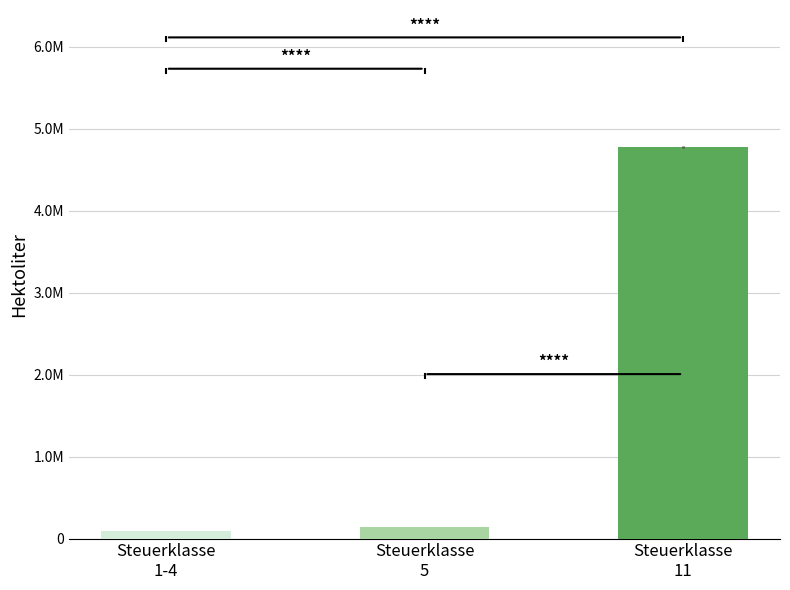

Reading left to right, what are all the values shown in this chart?

Steuerklasse
1-4=87160.6	Steuerklasse
5=140430.4	Steuerklasse
11=4777979.7